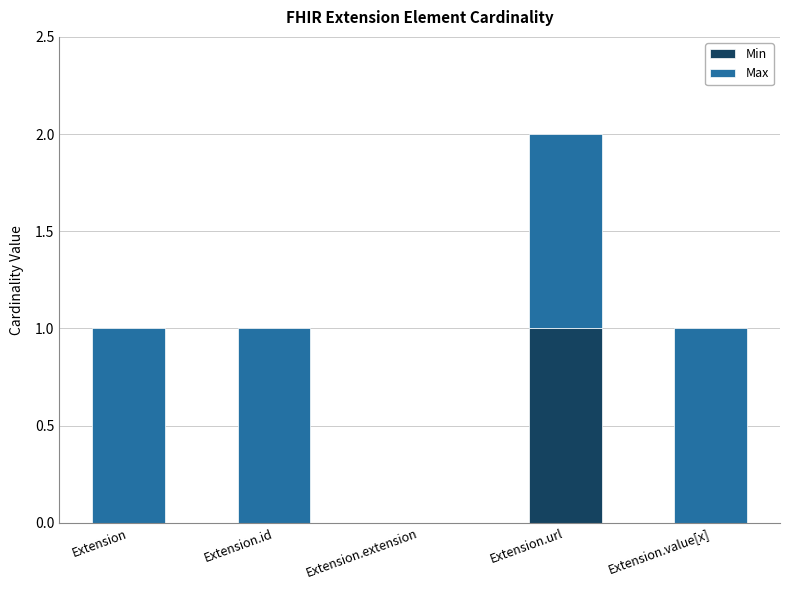

True or false: Min has a value of 0 at Extension.extension.

True